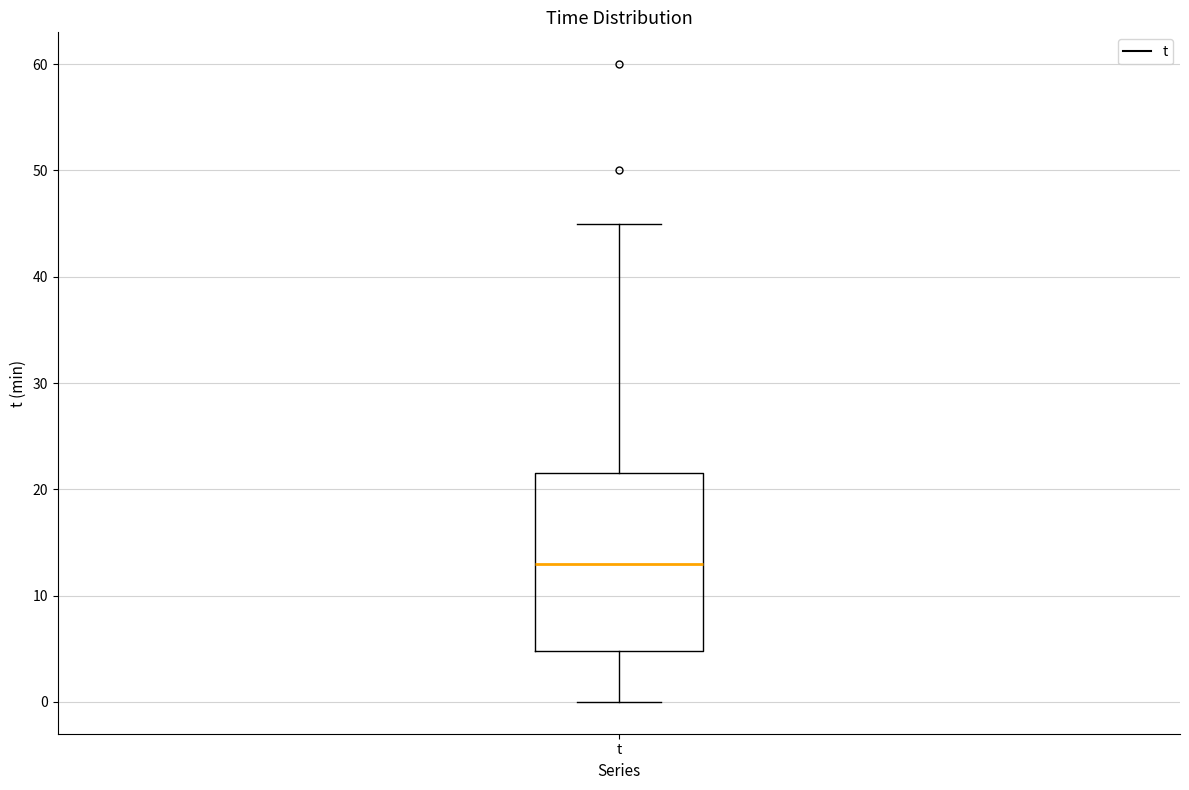

Transcribe this box plot: give where the median line is, the range the box spans, and where the two whiskers end, as read against the y-axis. The values are not printed on the chart, so give them approximately, as read against the axis.

median 13, box 5 to 22, whiskers 0 to 45